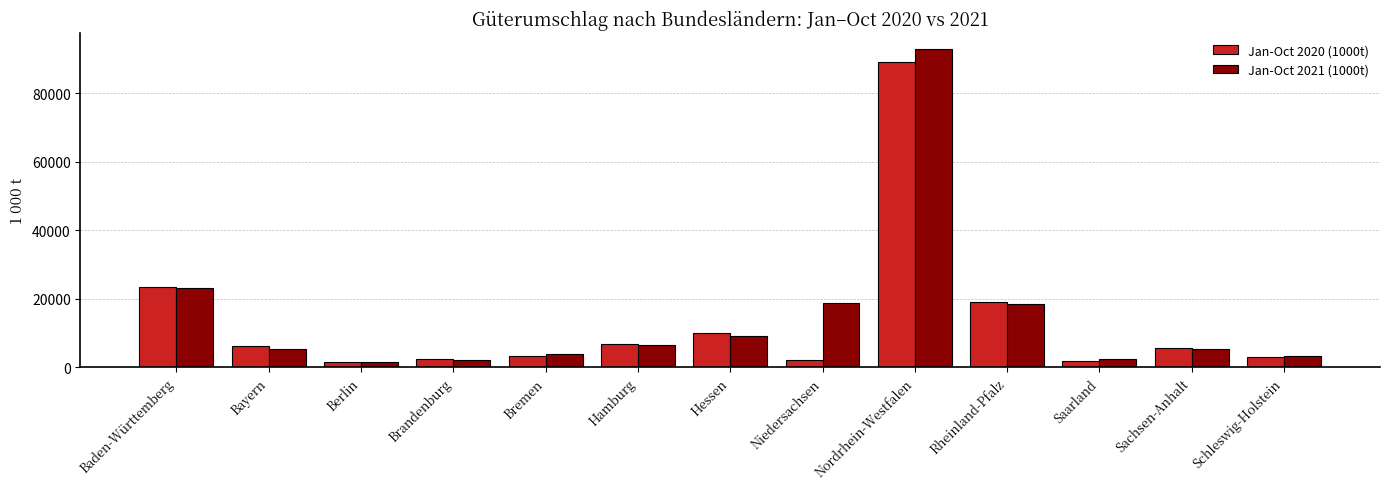

What is the difference between the Jan-Oct 2020 (1000t) values at Rheinland-Pfalz and Nordrhein-Westfalen?

69958.3